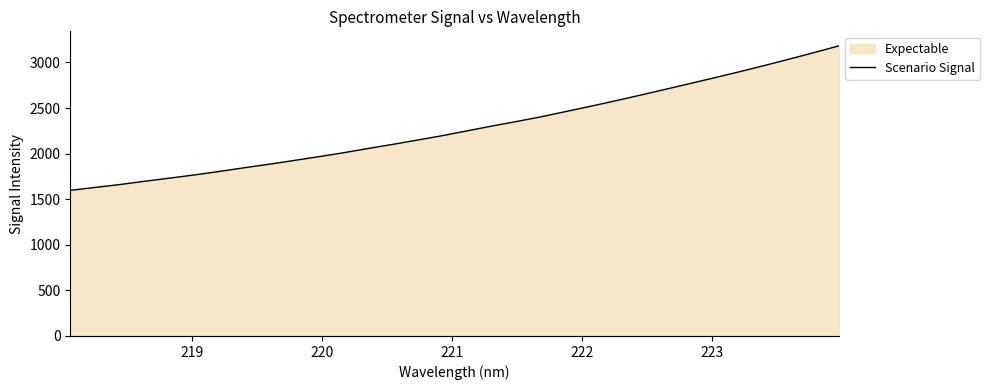

Reading left to right, transcribe all the data shown in this chart.

1597.7	1629.2	1661.1	1697.1	1731.3	1766.2	1804.5	1844.6	1883.1	1924.2	1966.0	2009.2	2056.2	2101.5	2149.1	2197.3	2250.0	2302.7	2353.0	2405.1	2463.0	2520.8	2580.7	2642.4	2705.7	2769.1	2833.5	2899.1	2967.1	3036.8	3108.2	3182.3